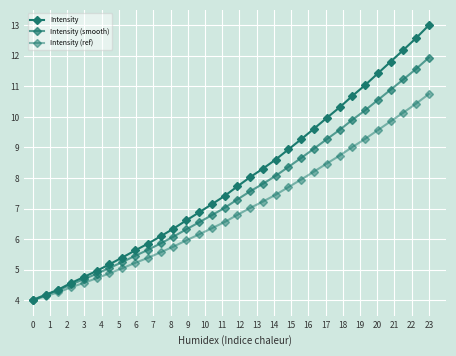

How many values in the Intensity series exceed 7?

18